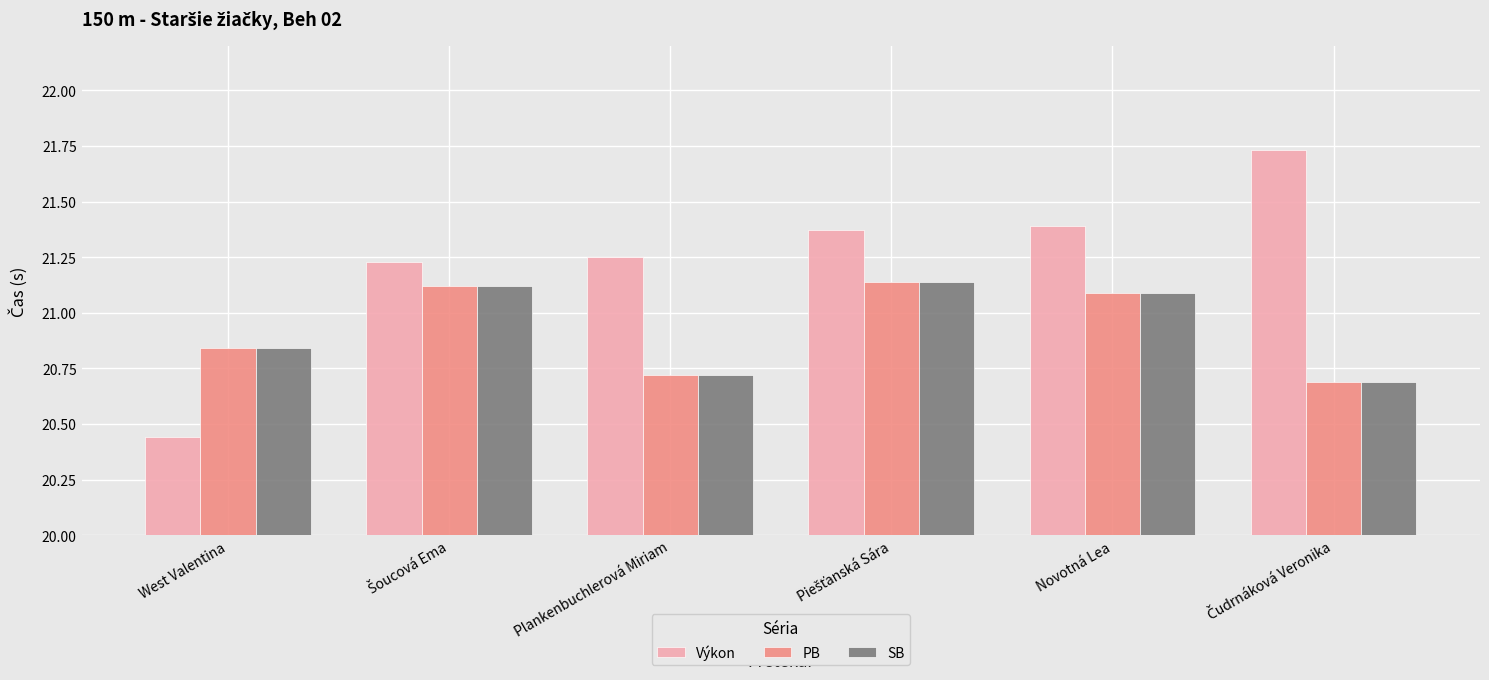

At how many categories does at least one series exceed 21?

5